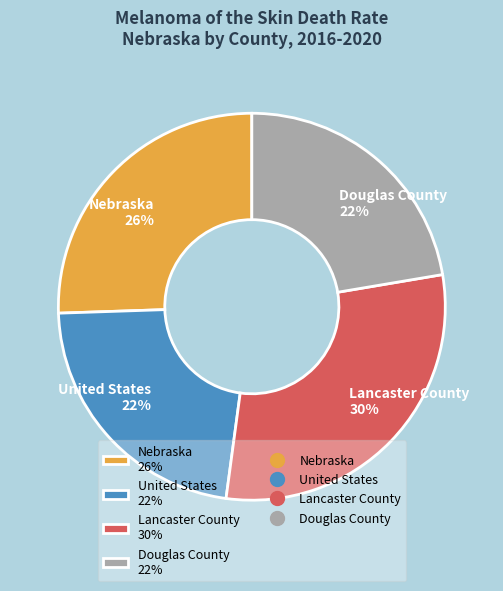

True or false: Douglas County accounts for 17% of the total.

False